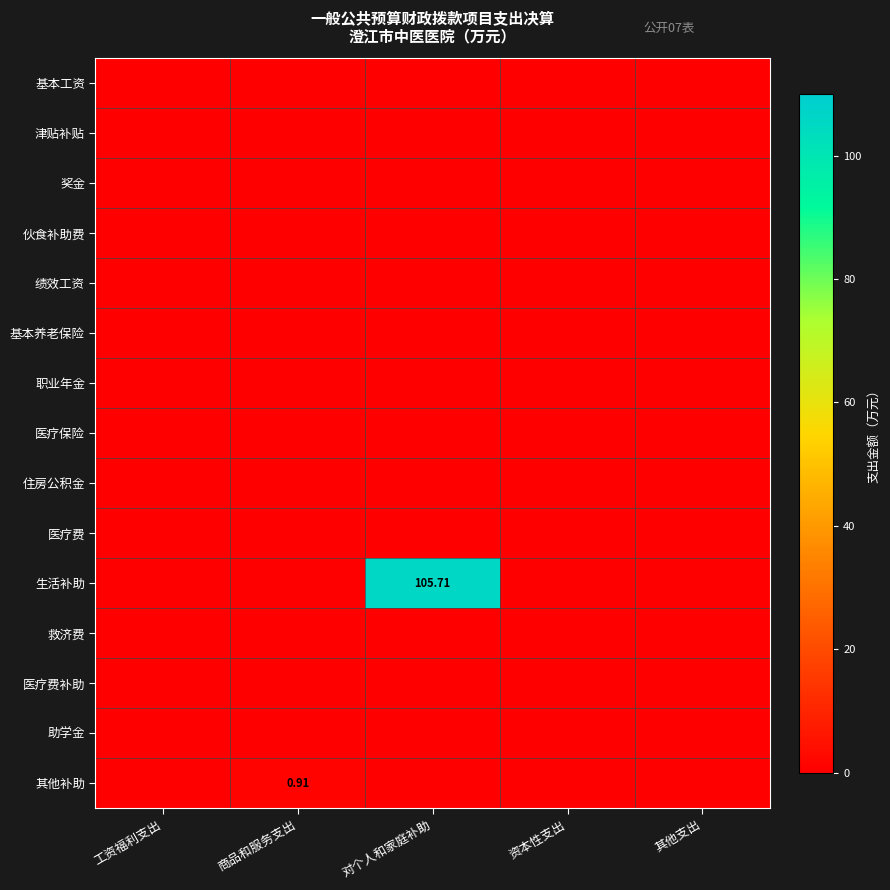

At how many categories does at least one series exceed 12?

1